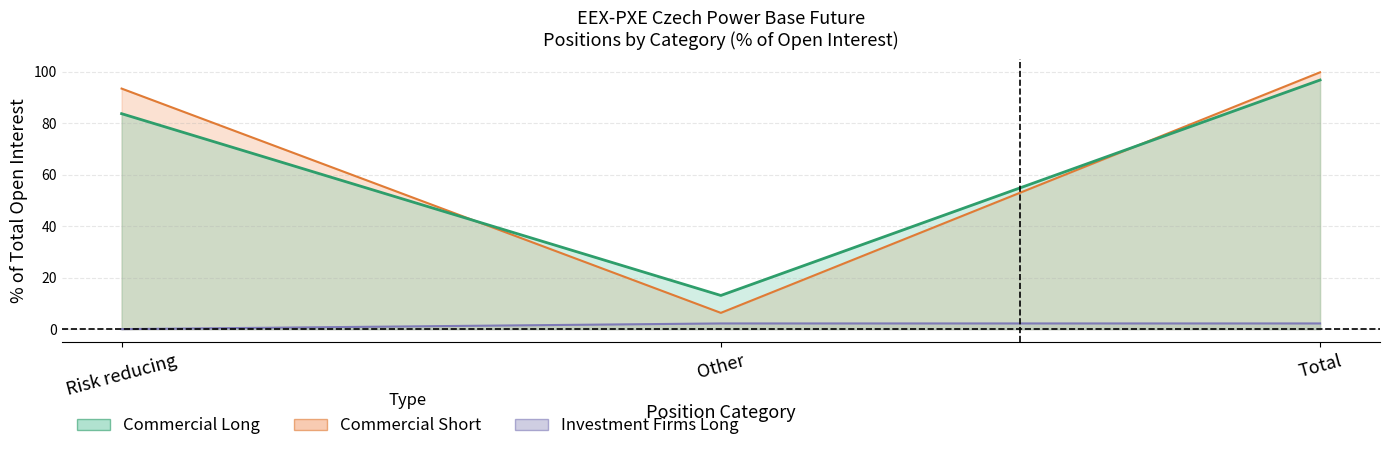

True or false: Investment Firms Long has a value of 2.2 at Total.

True